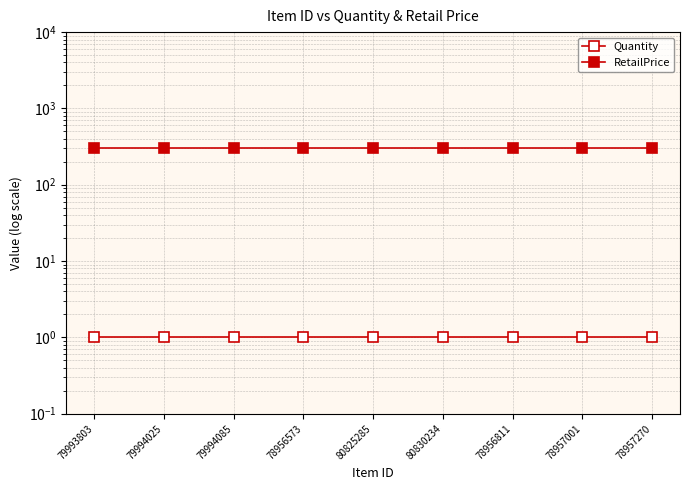

Between 79994085 and 80825285, which is larger?

79994085